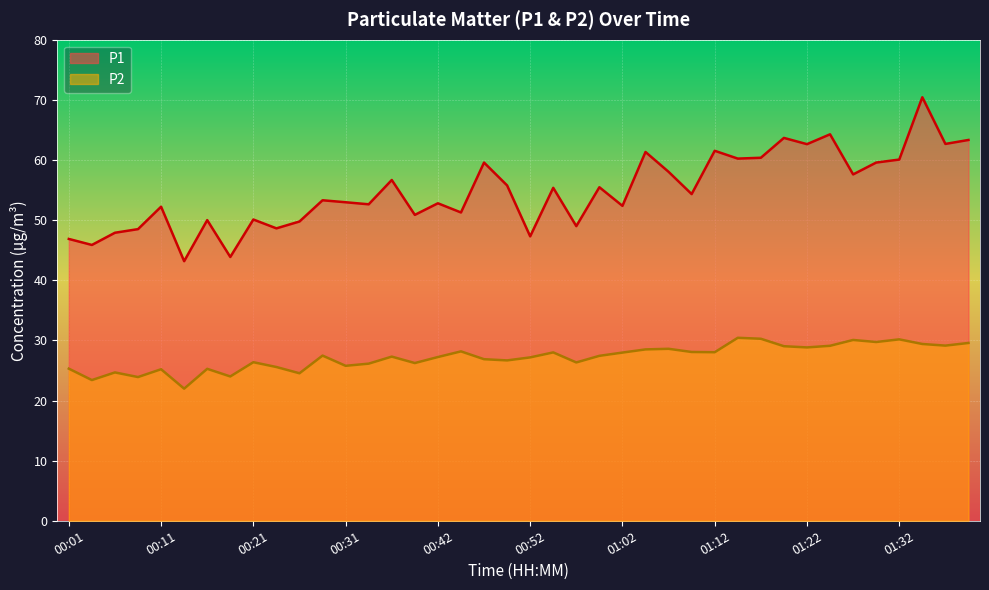

What is the difference between the P2 values at 01:17 and 00:19?

6.3